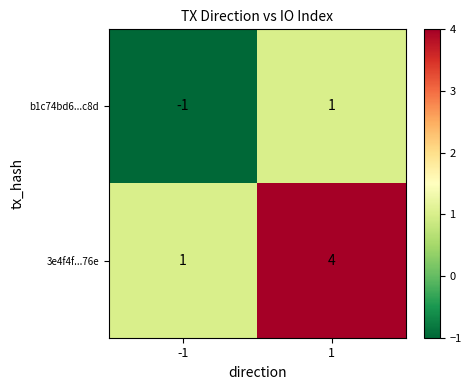

True or false: b1c74bd6...c8d has a value of 1 at 1.

True